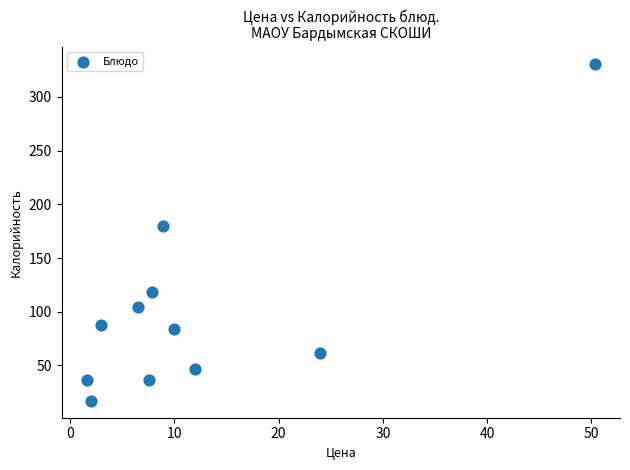

What Y value in the scatter plot is closest to 174?

180.0